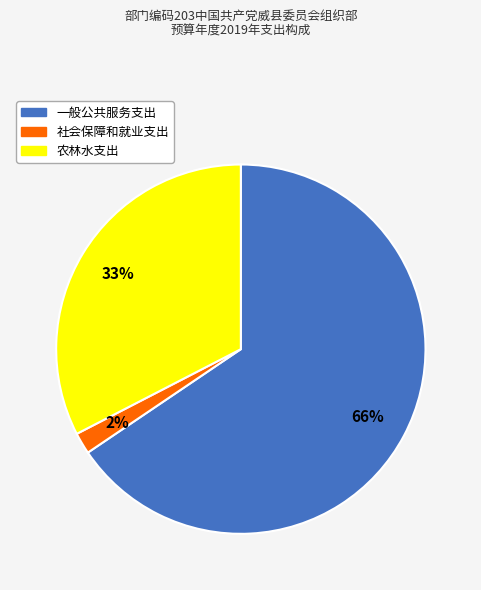

Does 一般公共服务支出 represent more than half of the total?

Yes